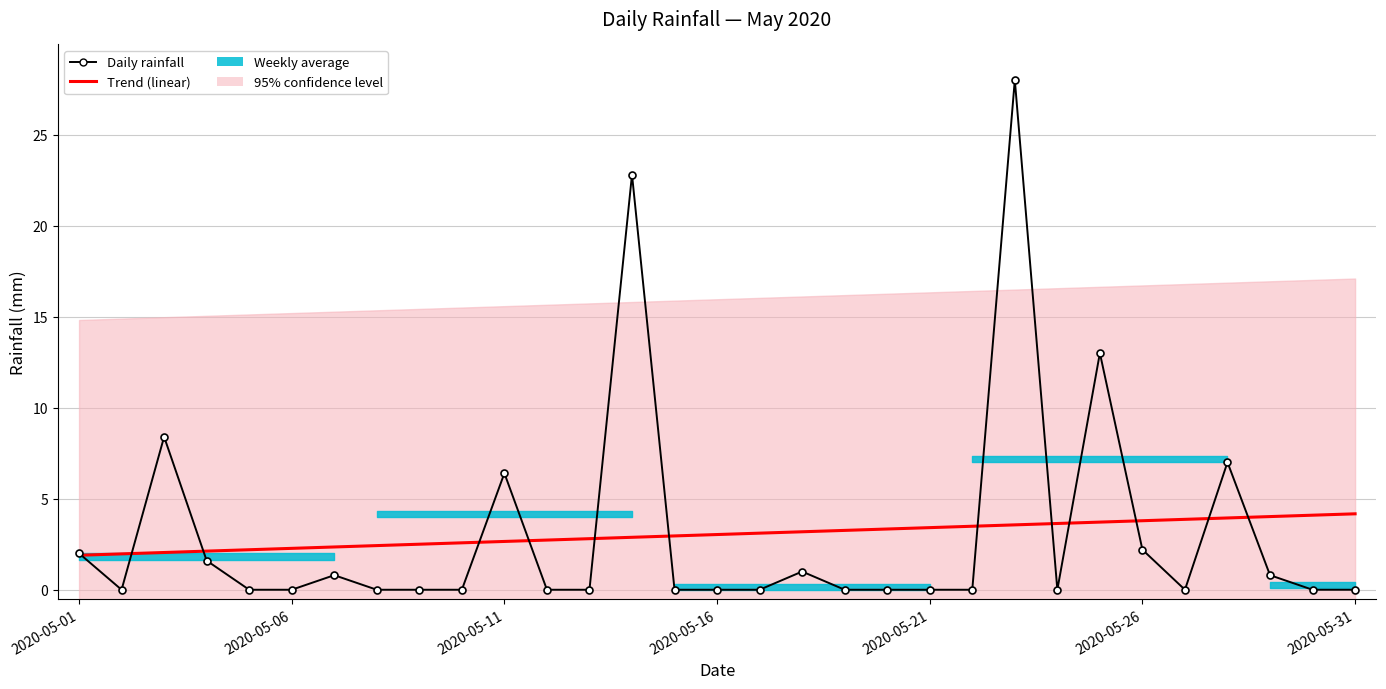

What is the total value across all series at 2020-05-31?

3.1